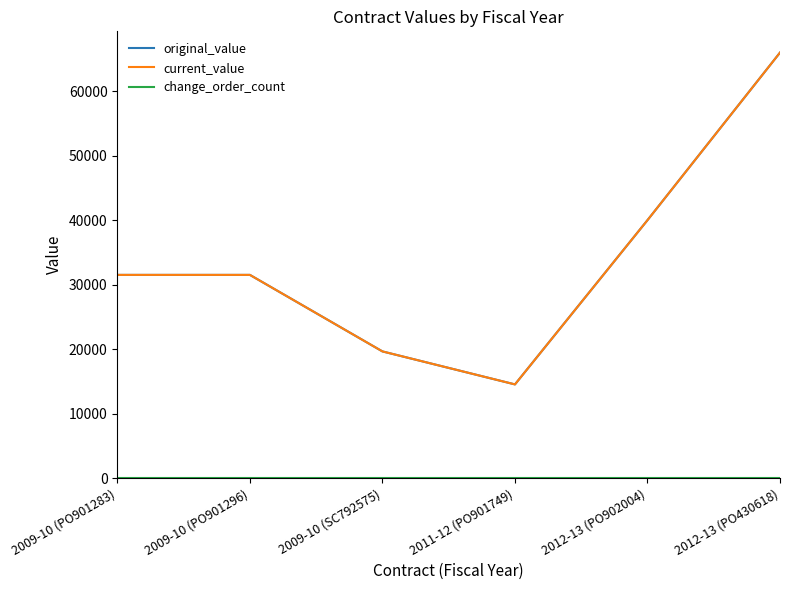

Reading right to left, list all the values displayed in this chart.

original_value: 2012-13 (PO430618)=65952.0	2012-13 (PO902004)=39979.8	2011-12 (PO901749)=14521.1	2009-10 (SC792575)=19635.0	2009-10 (PO901296)=31495.8	2009-10 (PO901283)=31495.8
current_value: 2012-13 (PO430618)=65952.0	2012-13 (PO902004)=39979.8	2011-12 (PO901749)=14521.1	2009-10 (SC792575)=19635.0	2009-10 (PO901296)=31495.8	2009-10 (PO901283)=31495.8
change_order_count: 2012-13 (PO430618)=0.0	2012-13 (PO902004)=0.0	2011-12 (PO901749)=0.0	2009-10 (SC792575)=0.0	2009-10 (PO901296)=0.0	2009-10 (PO901283)=0.0